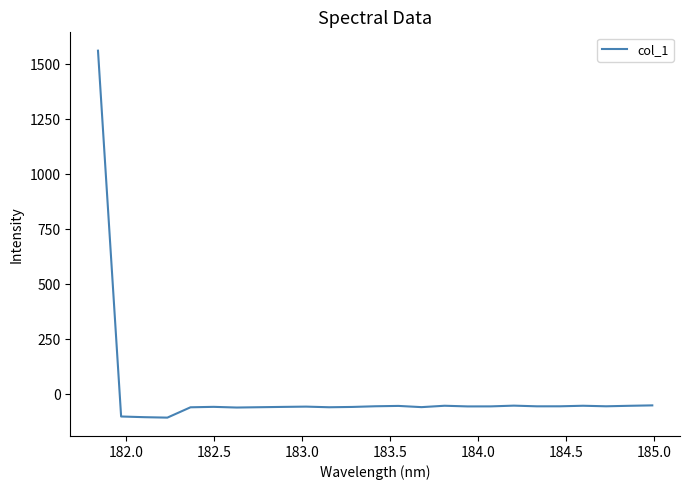

What is the average value?

4.1